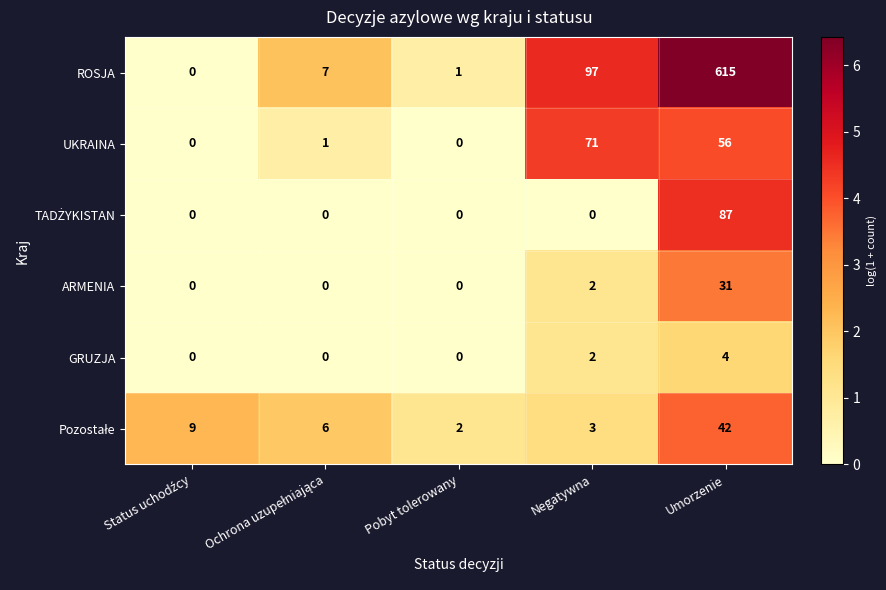

What is the difference between the highest and lowest values at Umorzenie?

611